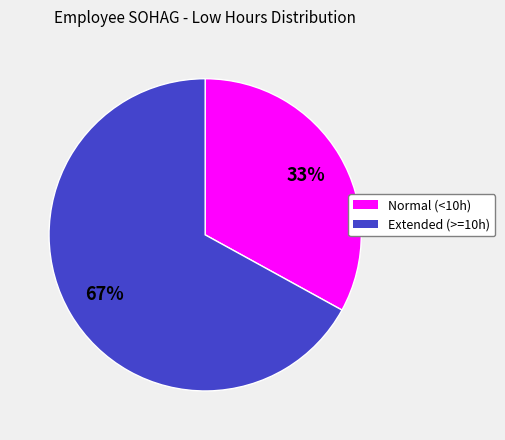

Is there a majority slice in this chart?

Yes